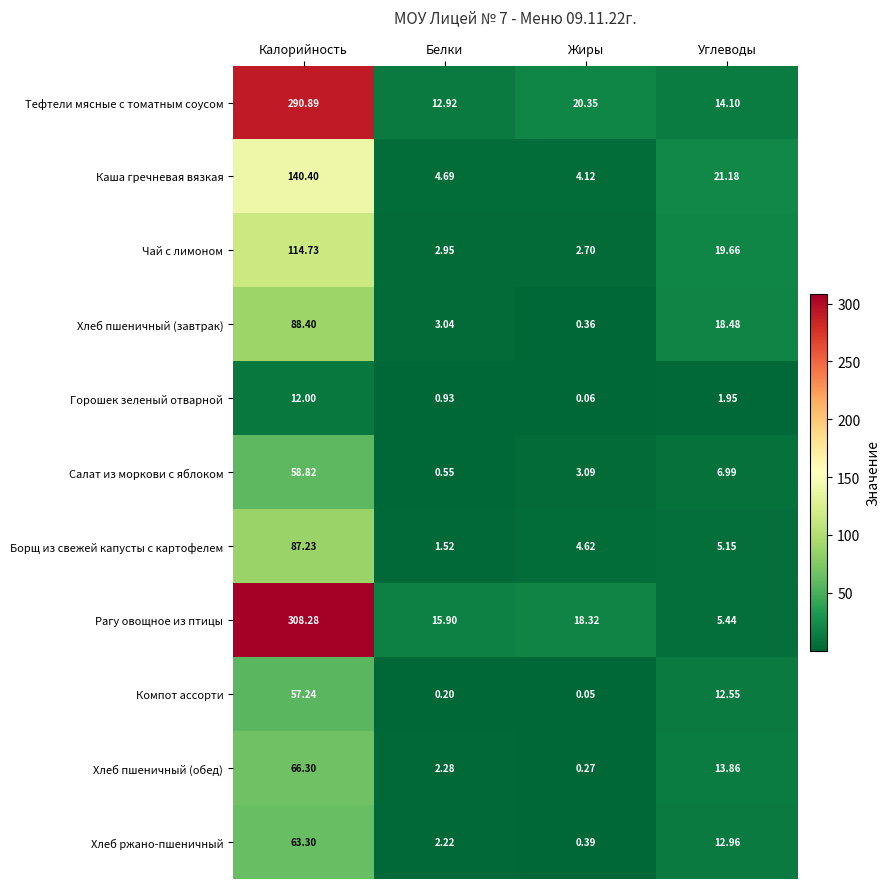

Between Белки and Углеводы, which series saw the biggest shift?

Чай с лимоном